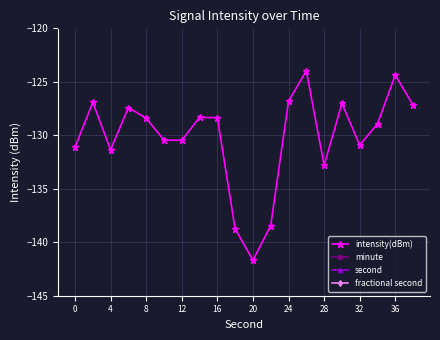

The value of intensity(dBm) at 16 is -64.9. True or false?

False